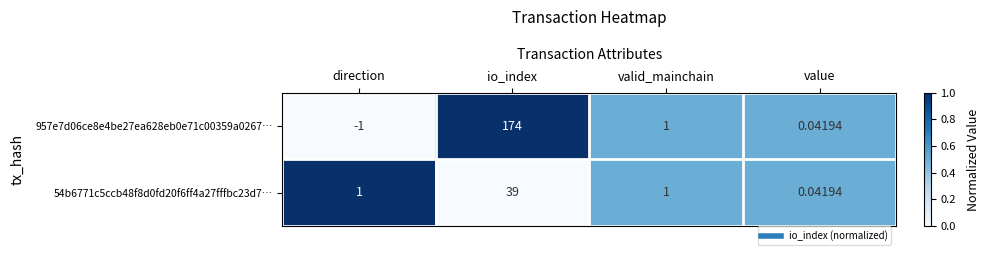

How many distinct data groups are displayed?

2